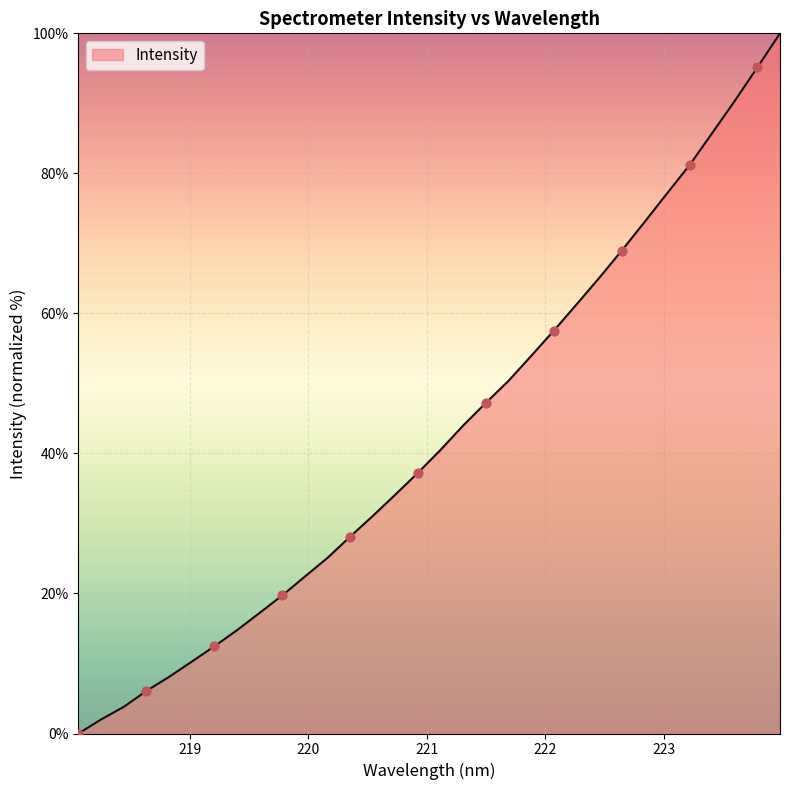

What is the greatest value displayed?

100.0